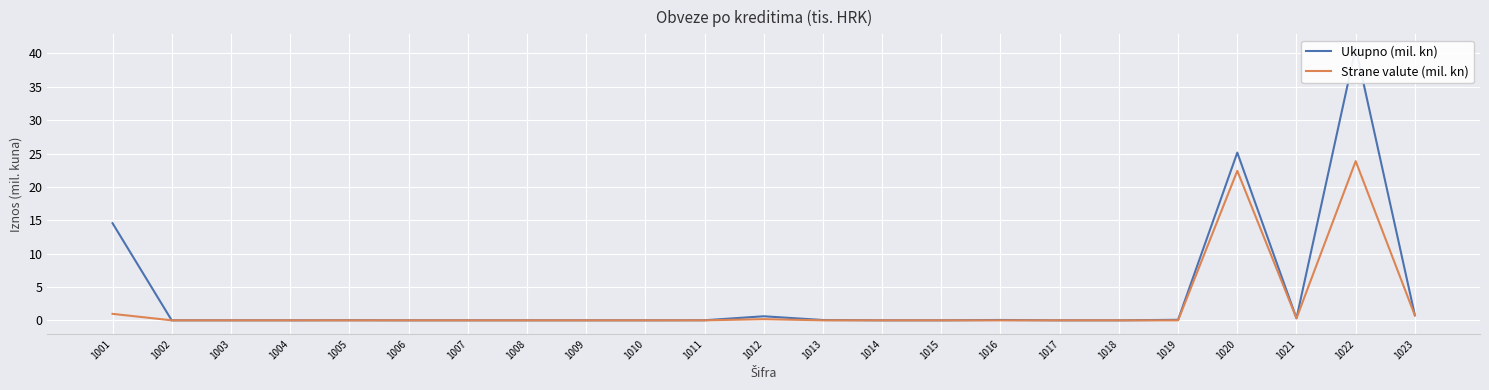

The Strane valute (mil. kn) series shows 1.0 at 1001. True or false?

True